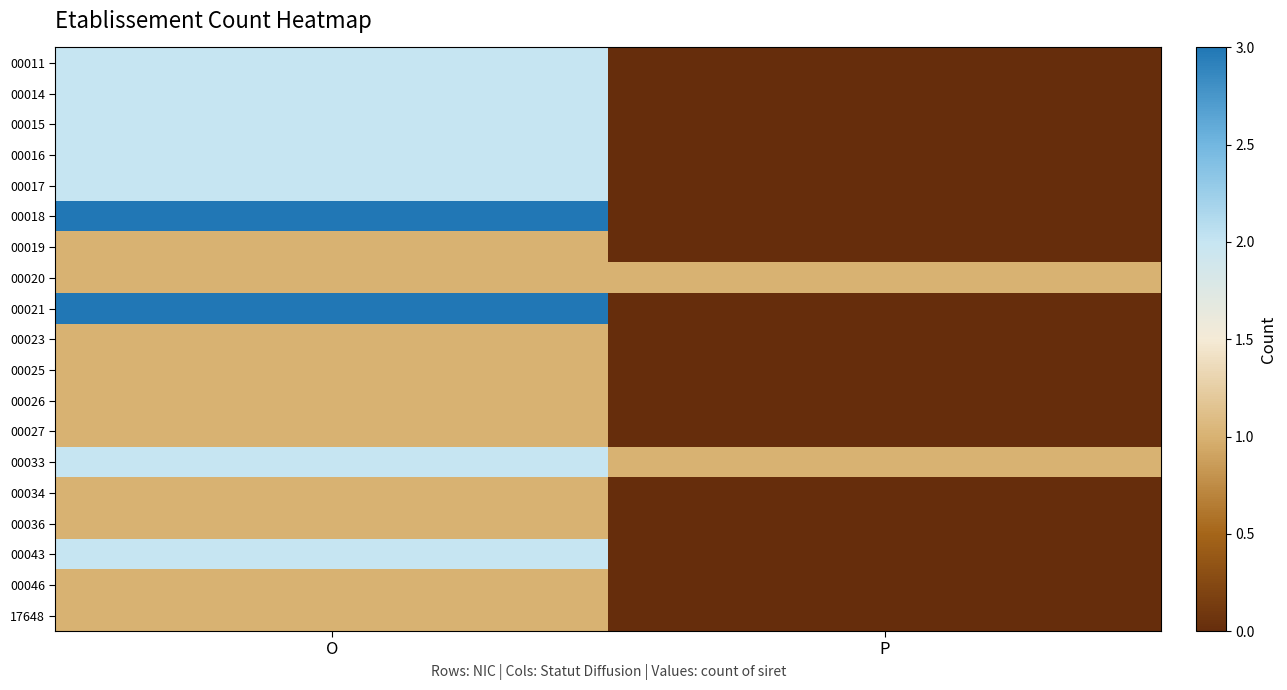

Reading left to right, what are all the values shown in this chart?

00011: O=2	P=0
00014: O=2	P=0
00015: O=2	P=0
00016: O=2	P=0
00017: O=2	P=0
00018: O=3	P=0
00019: O=1	P=0
00020: O=1	P=1
00021: O=3	P=0
00023: O=1	P=0
00025: O=1	P=0
00026: O=1	P=0
00027: O=1	P=0
00033: O=2	P=1
00034: O=1	P=0
00036: O=1	P=0
00043: O=2	P=0
00046: O=1	P=0
17648: O=1	P=0